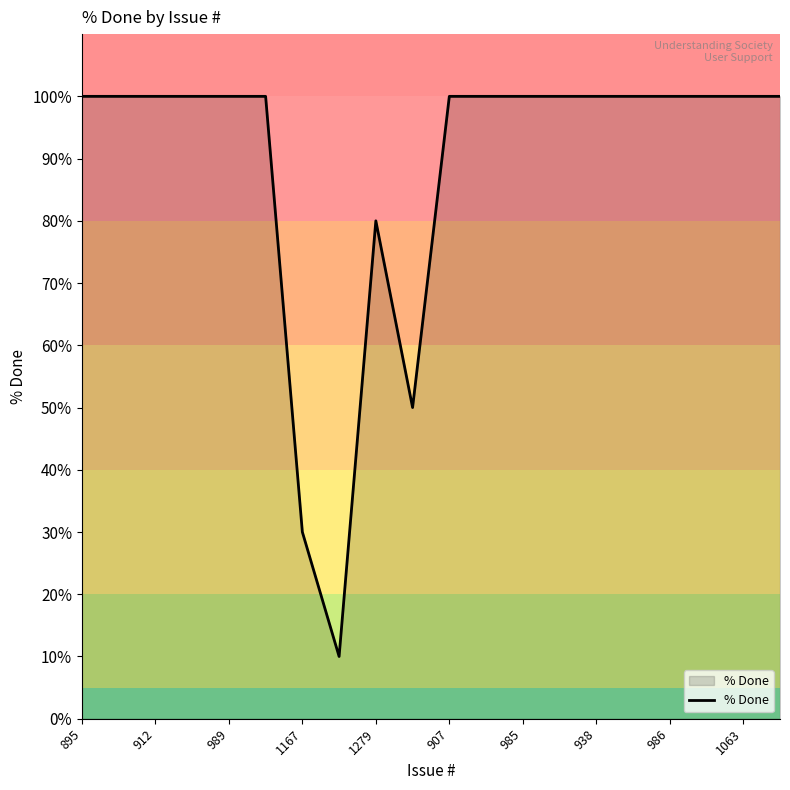

Reading left to right, transcribe all the data shown in this chart.

100	100	100	100	100	100	30	10	80	50	100	100	100	100	100	100	100	100	100	100